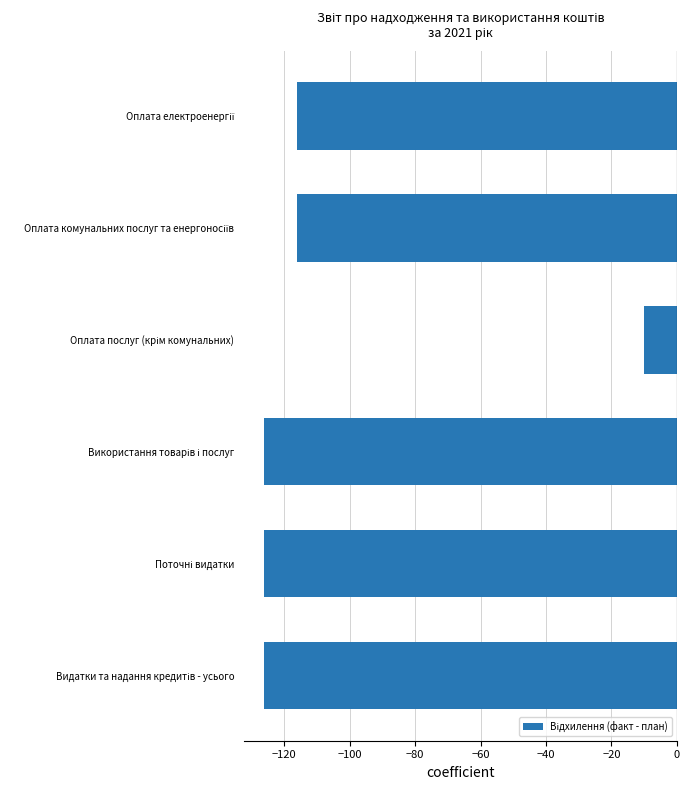

What is the greatest value displayed?

-10.0